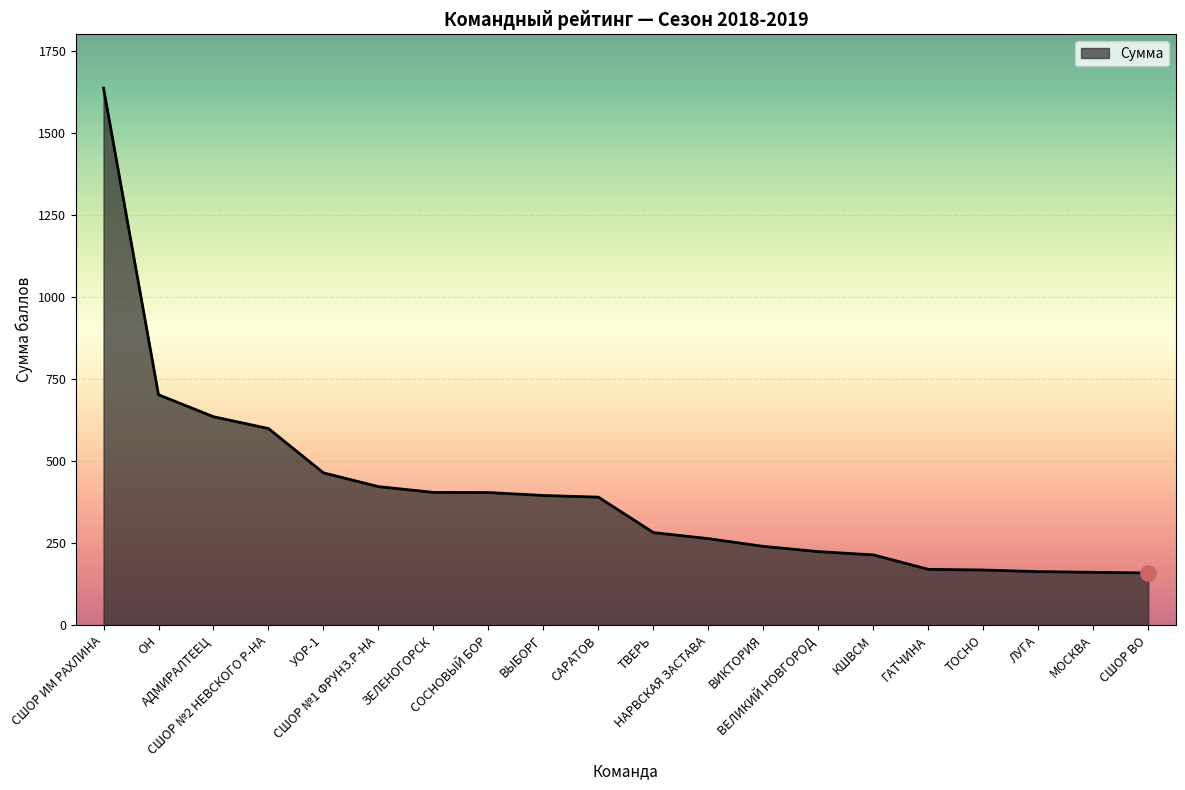

What is the ratio of the value at ВЫБОРГ to the value at ЛУГА?

2.4